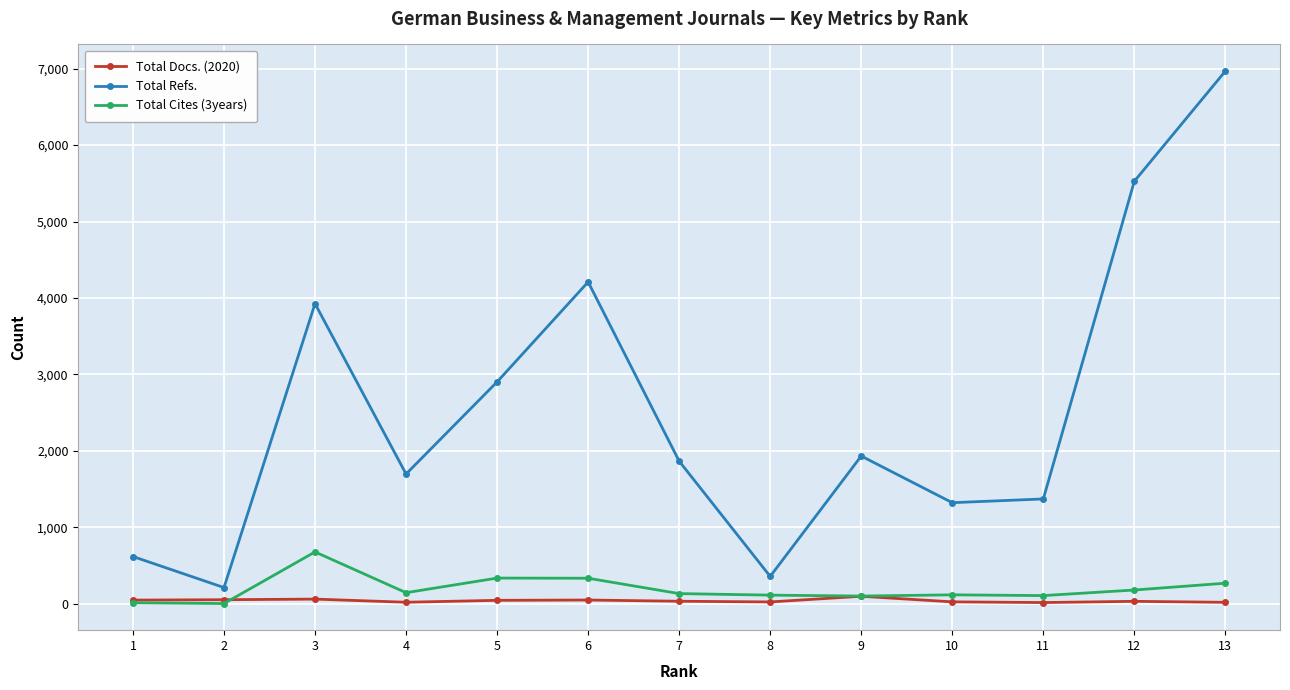

At which category is the sum across all series the highest?

13